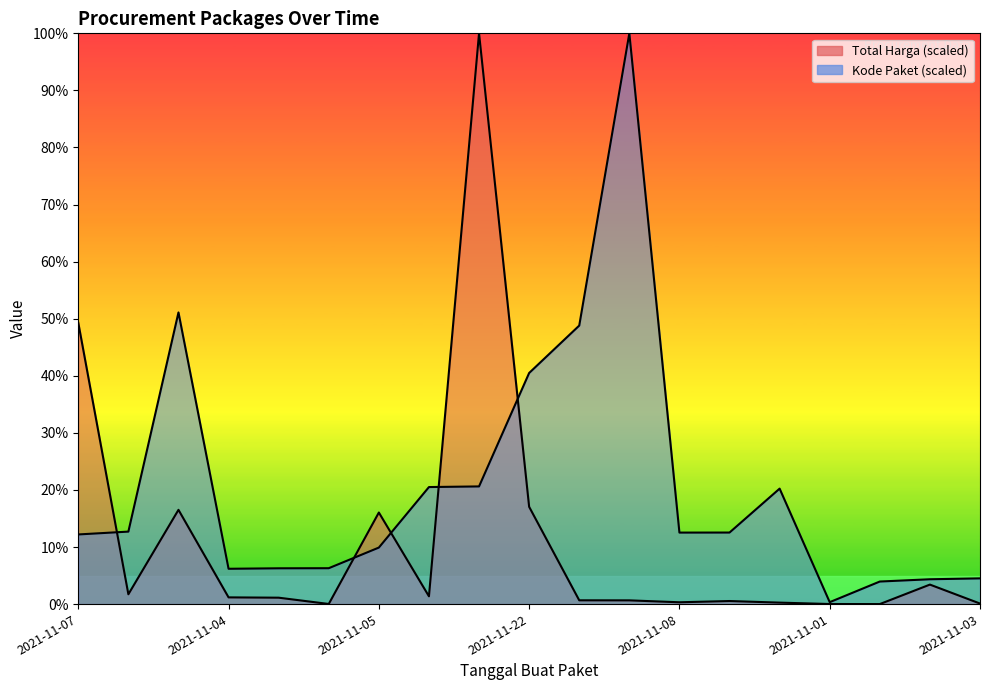

What is the label of the 10th point from the right?

2021-11-22